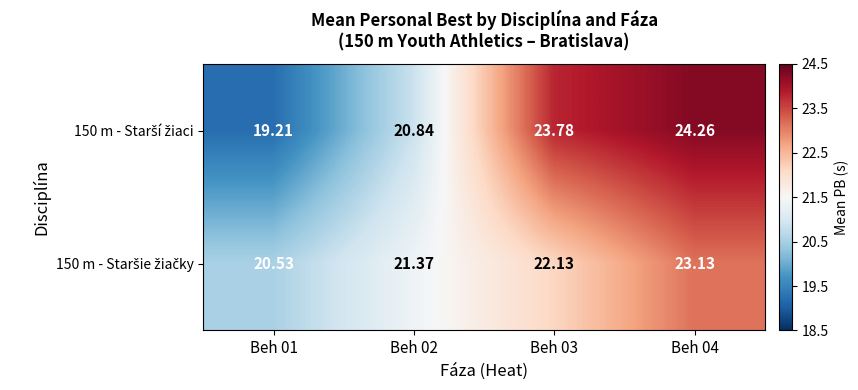

Which series has the widest spread of values?

150 m - Starší žiaci